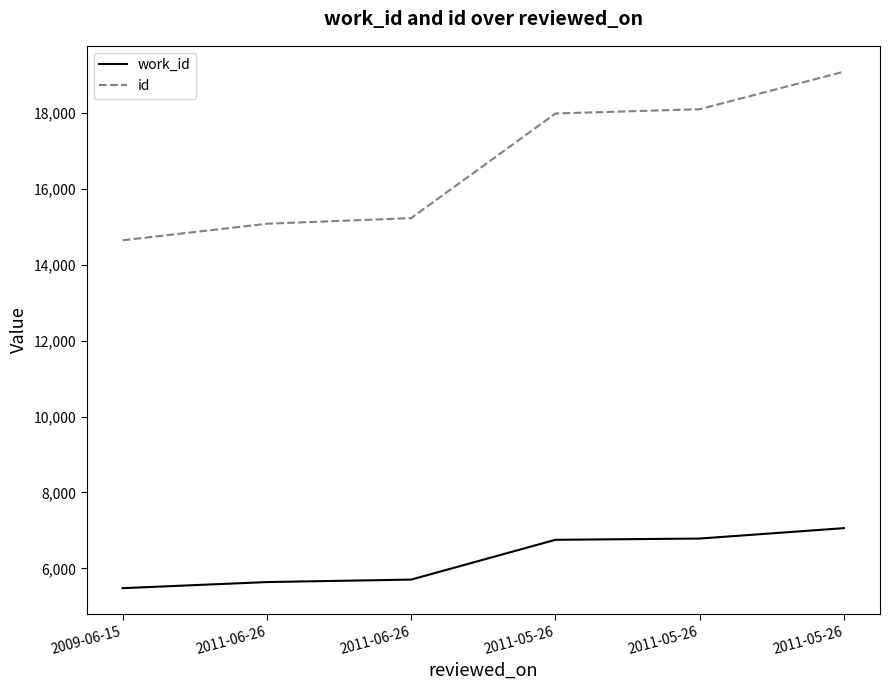

True or false: id and work_id intersect in this chart.

False